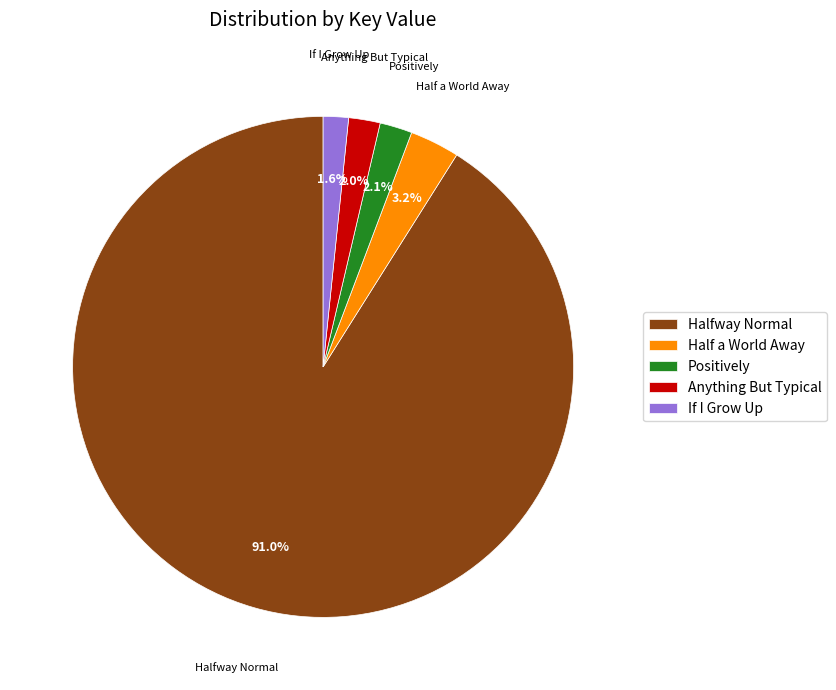

Which slice is the largest?

Halfway Normal